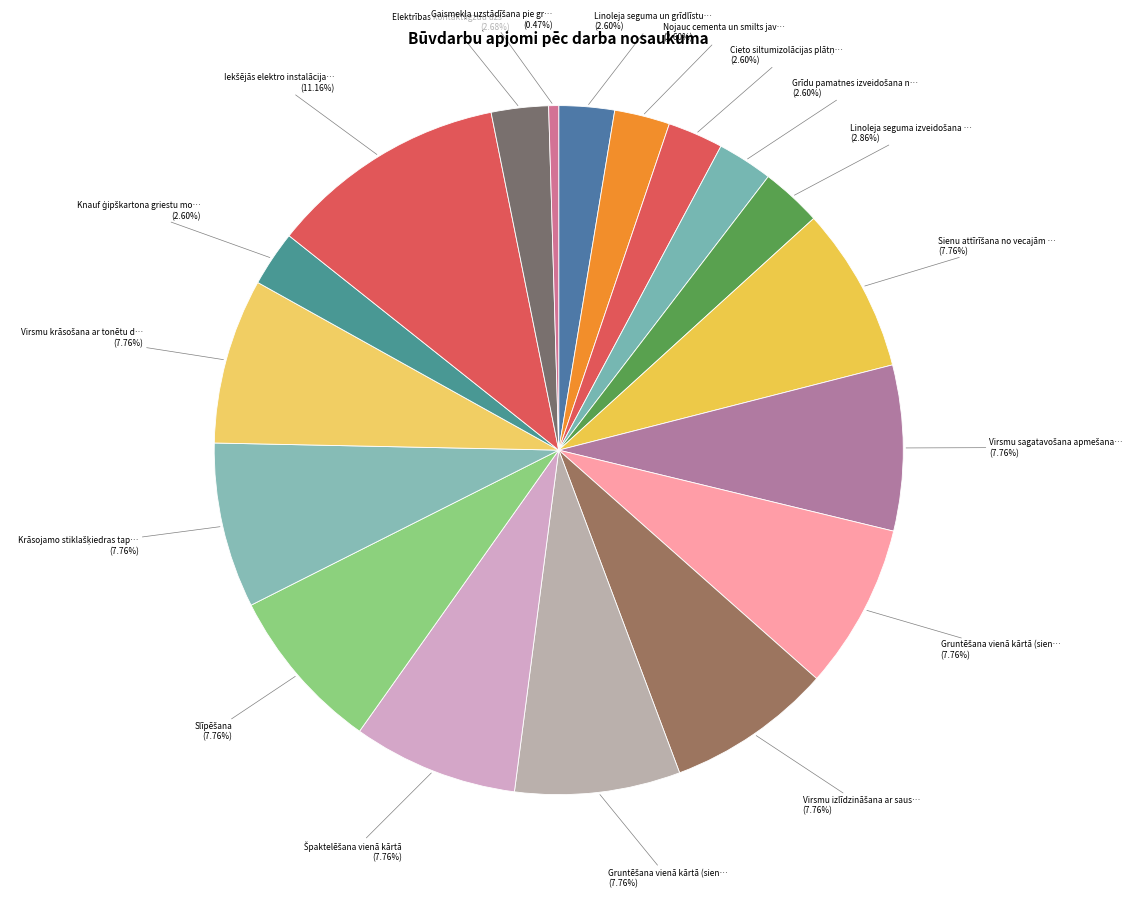

Rank the categories by value from highest to lowest.

Iekšējās elektro instalācijas kabeļu montāža, Sienu attīrīšana no vecajām tapetēm, Virsmu sagatavošana apmešanai, Gruntēšana vienā kārtā (sienas 1), Virsmu izlīdzināšana ar sauso maisījumu, Gruntēšana vienā kārtā (sienas 2), Špaktelēšana vienā kārtā, Slīpēšana, Krāsojamo stiklašķiedras tapešu līmēšana, Virsmu krāsošana ar tonētu dispersijas krāsu, Linoleja seguma izveidošana uz līmes, Elektrības kontaktligzdu uzstādīšana, Linoleja seguma un grīdlīstu demontāža, Nojauc cementa un smilts javas grīdas segumu, Cieto siltumizolācijas plātņu ieklāšana, Grīdu pamatnes izveidošana no betona, Knauf ģipškartona griestu montāža, Gaismekļa uzstādīšana pie griestiem